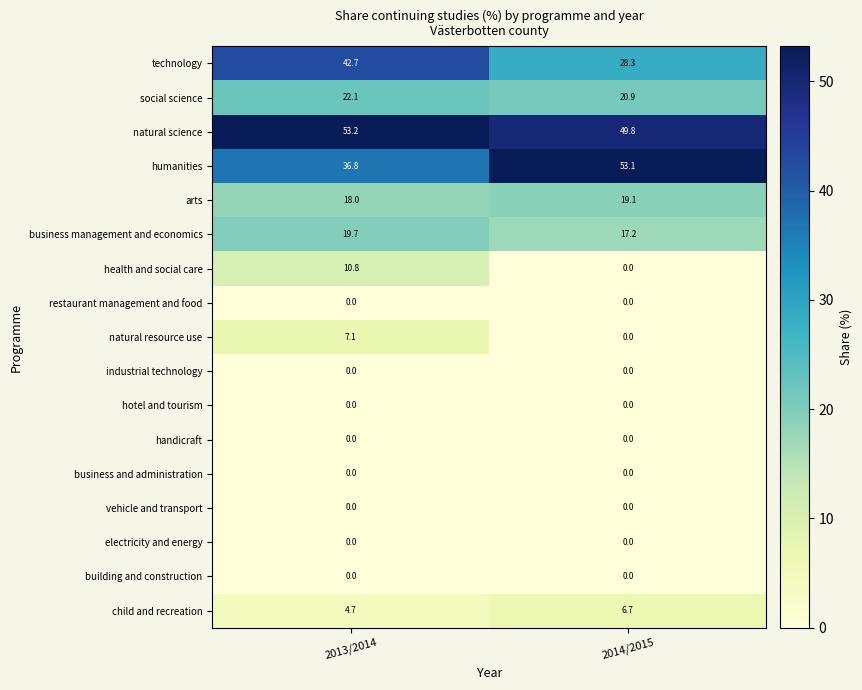

Is it true that child and recreation equals 6.3 at 2013/2014?

False